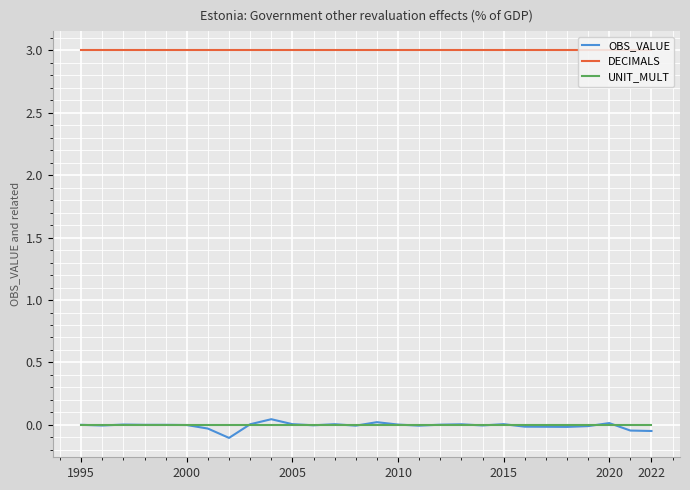

How many categories are shown in the chart?

28